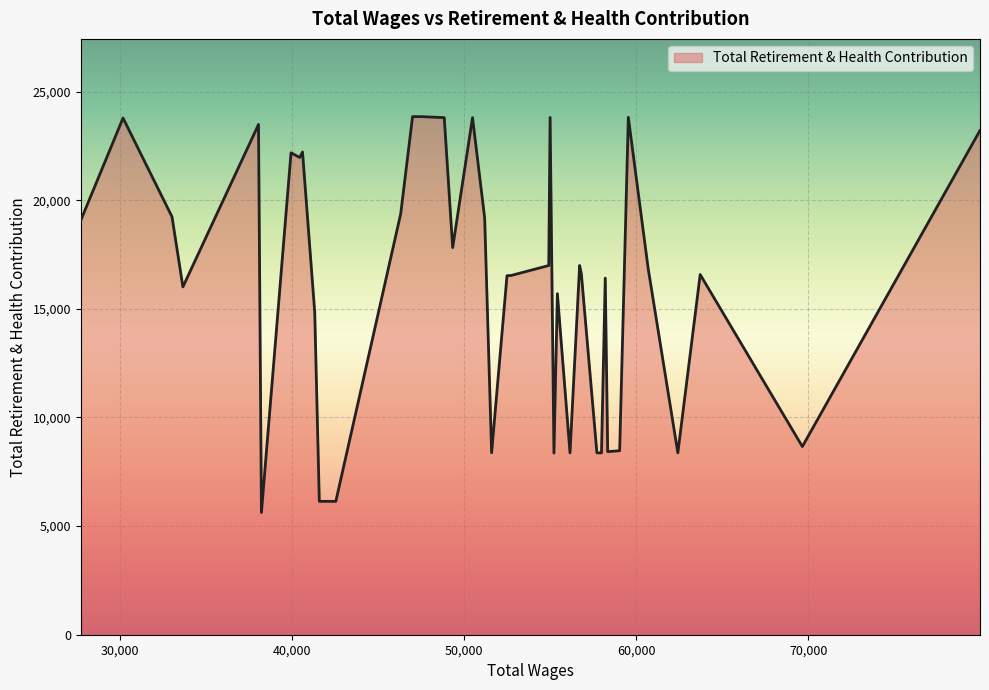

What is the maximum value shown in the chart?

23851